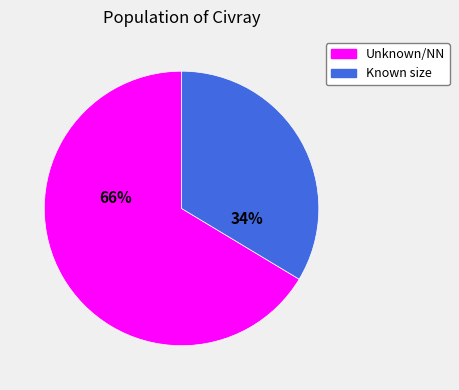

Does any single category account for the majority?

Yes